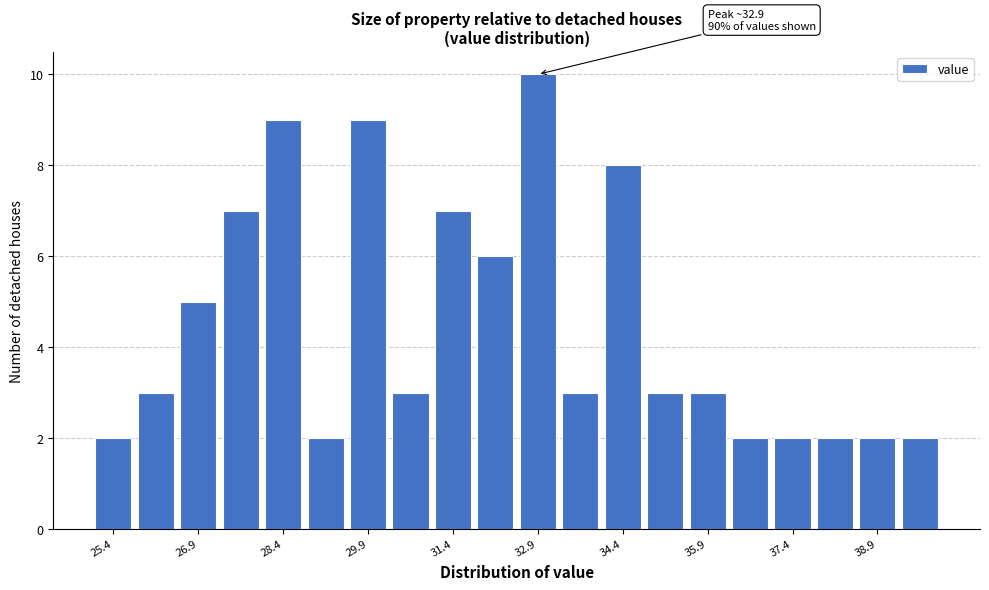

Read against the x-axis, roughly where is the centre of the tallest bar?

32.8